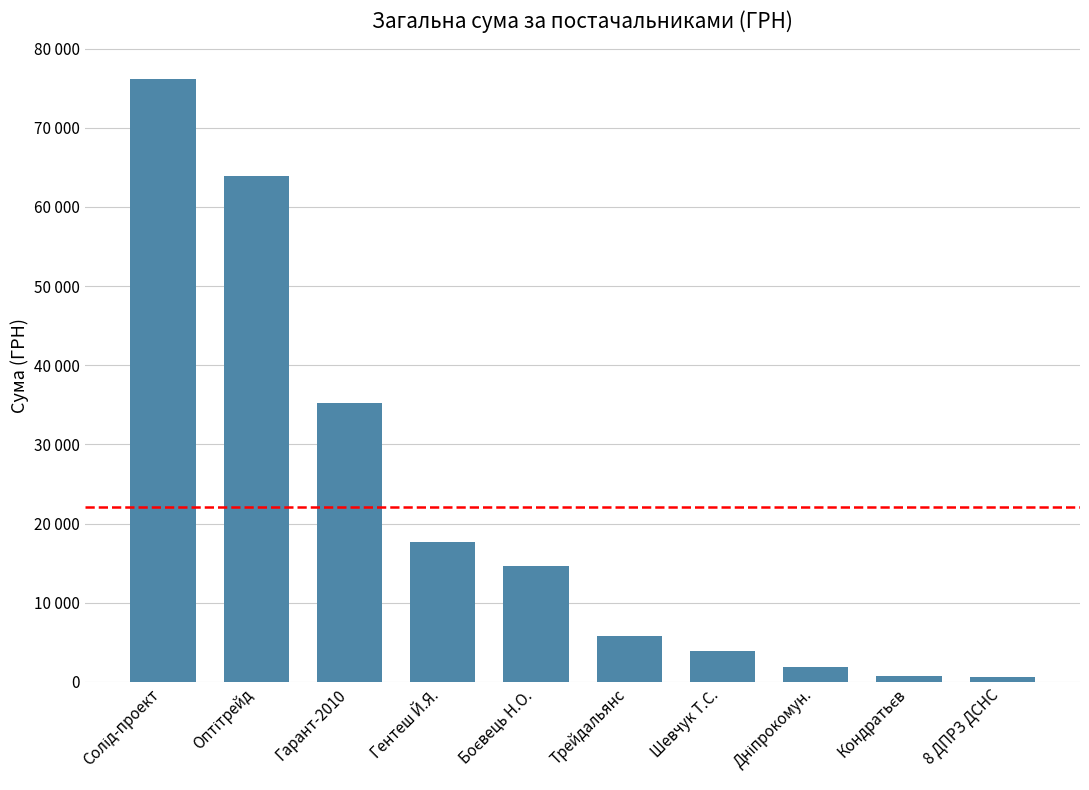

What is the label of the 5th bar from the left?

Боєвець Н.О.